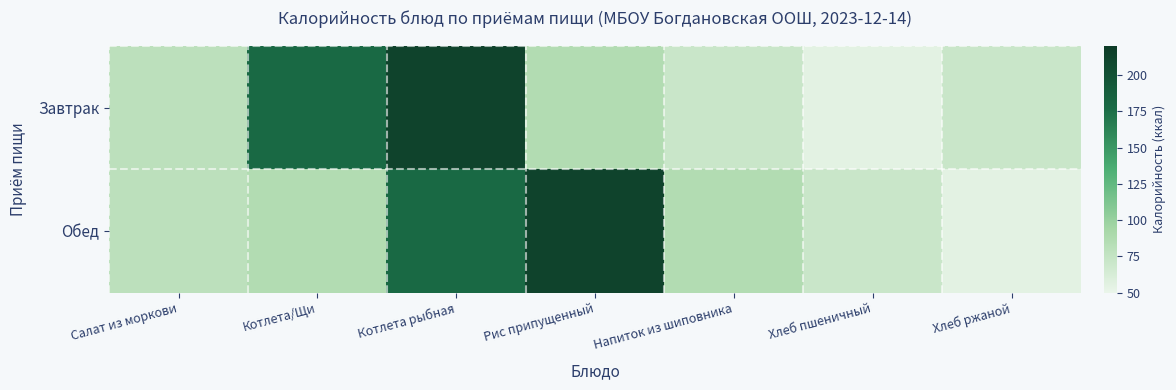

What is the minimum value shown in the chart?

54.0